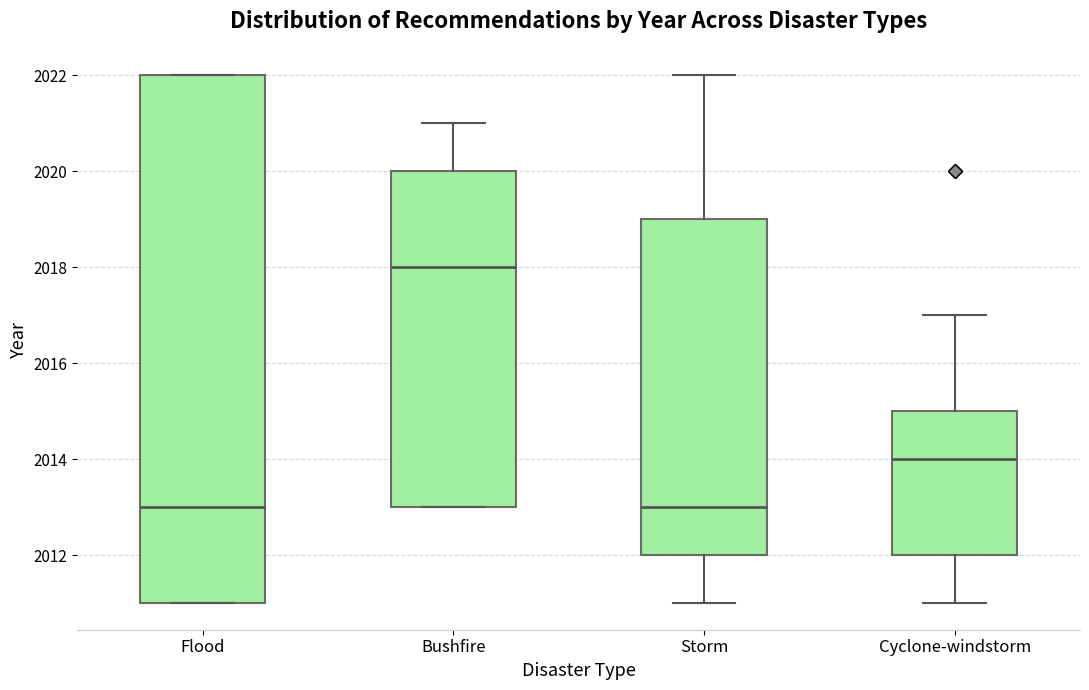

Which box is the tallest, from its lower edge to its upper edge?

Flood